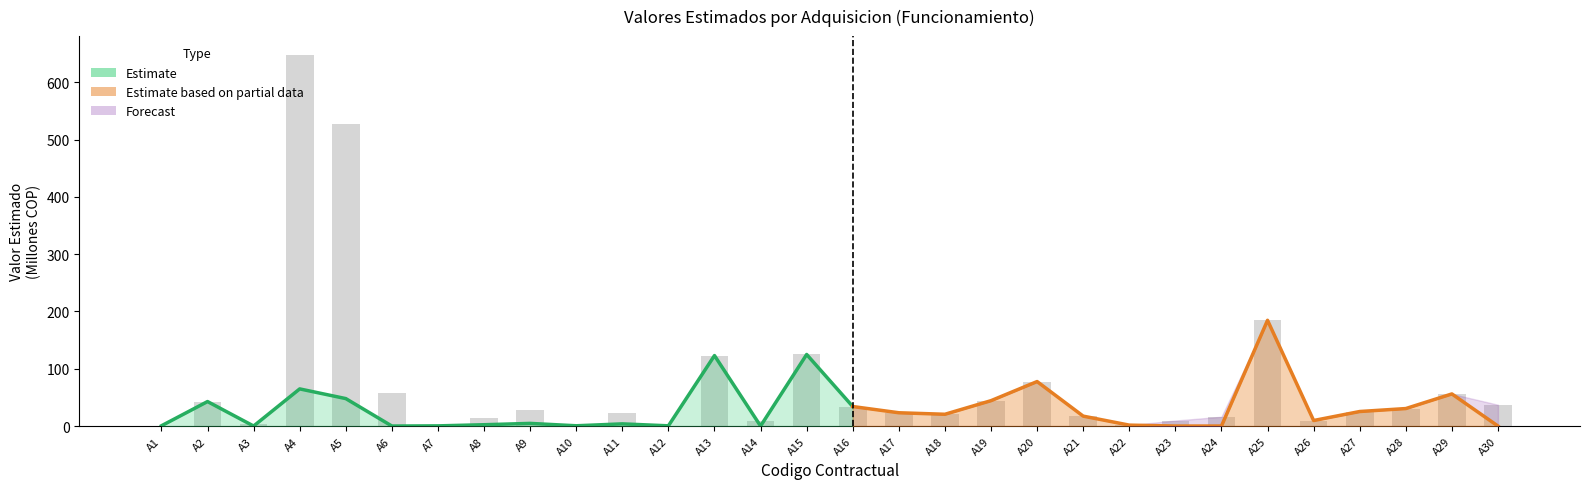

What is the value of the 10th bar from the left?

0.5